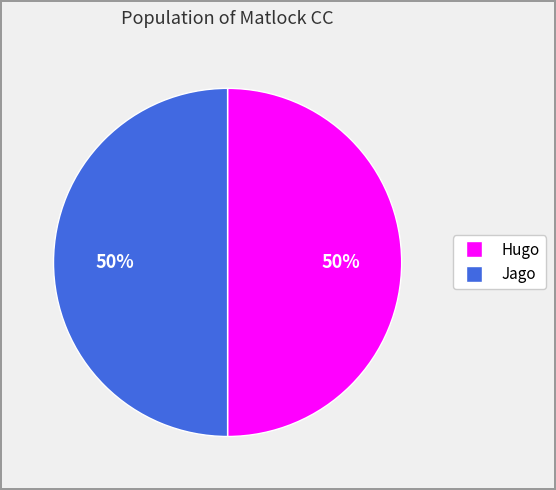

Is the sum of Hugo and Jago greater than half?

Yes